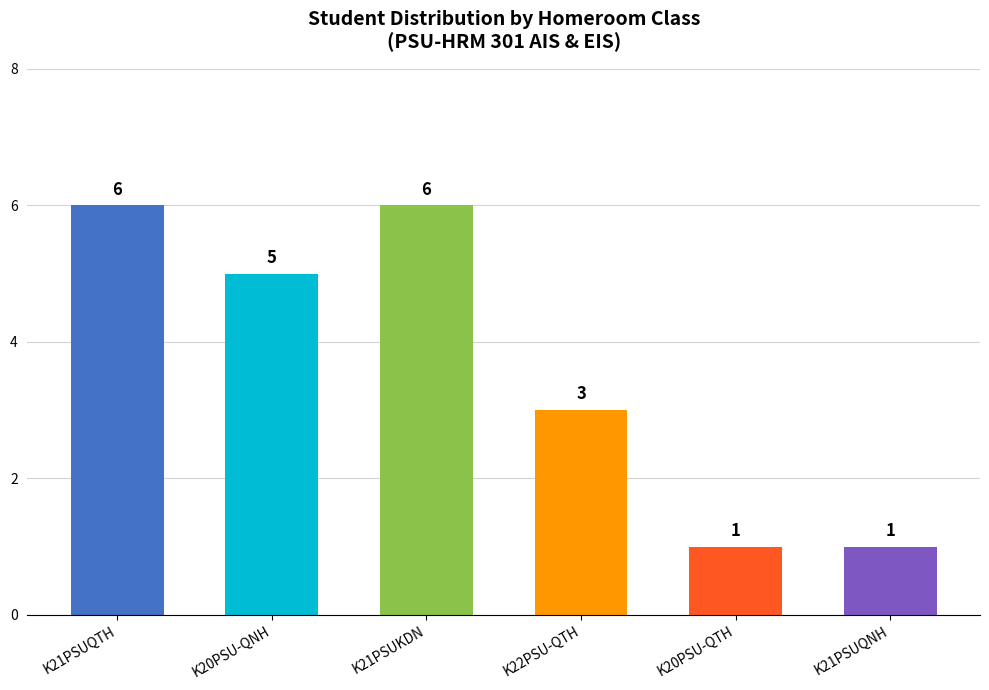

What is the change in value from K21PSUQTH to K21PSUQNH?

-5